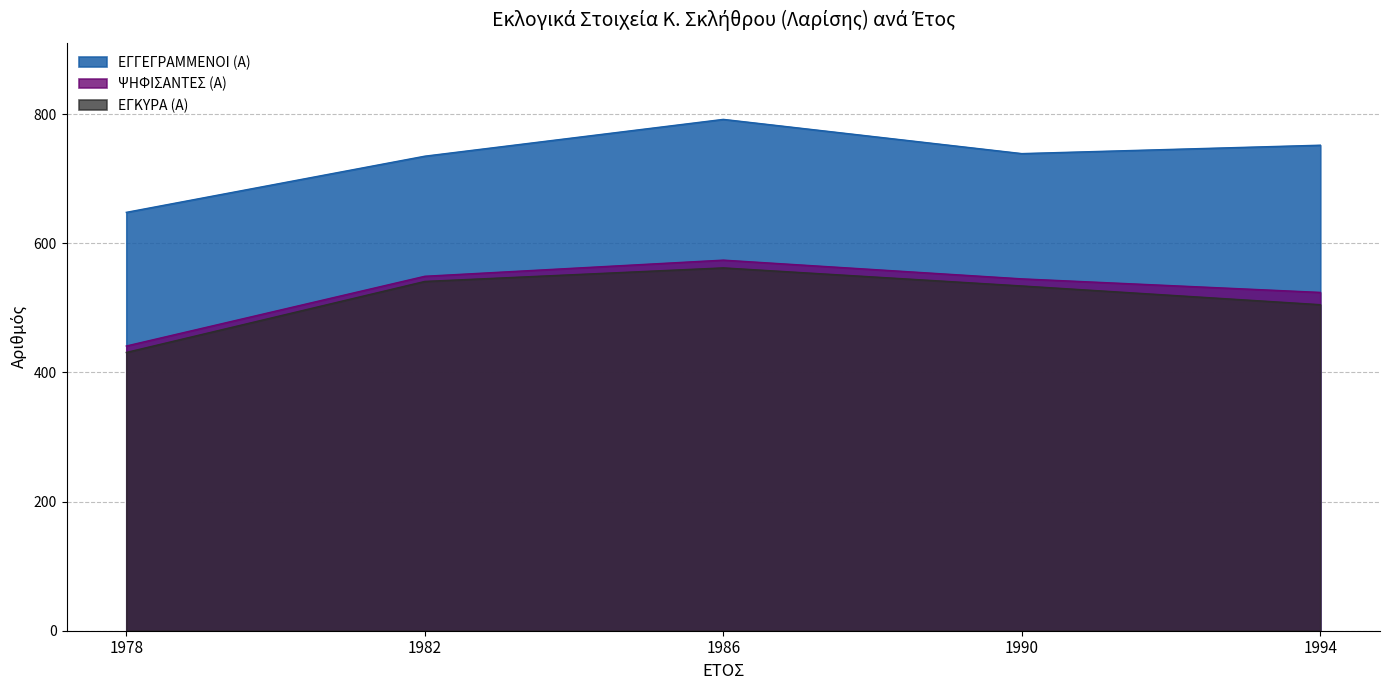

Reading left to right, what are all the values shown in this chart?

ΕΓΓΕΓΡΑΜΜΕΝΟΙ (Α): 648	735	792	739	752
ΨΗΦΙΣΑΝΤΕΣ (Α): 441	549	574	545	524
ΕΓΚΥΡΑ (Α): 431	541	562	534	505